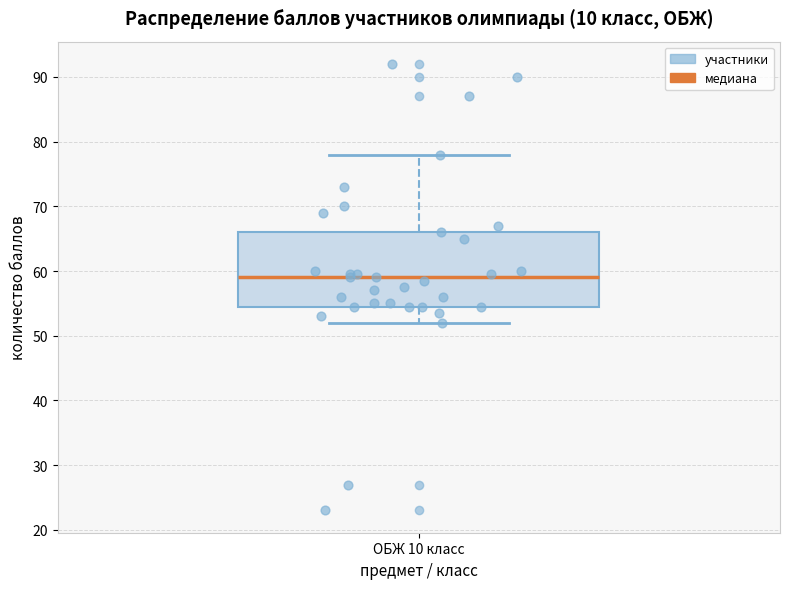

Read this box plot against the y-axis: the position of the median line, the range covered by the box, and the ends of both whiskers. The values are not printed on the chart, so give them approximately, as read against the axis.

median 59, box 55 to 66, whiskers 52 to 78